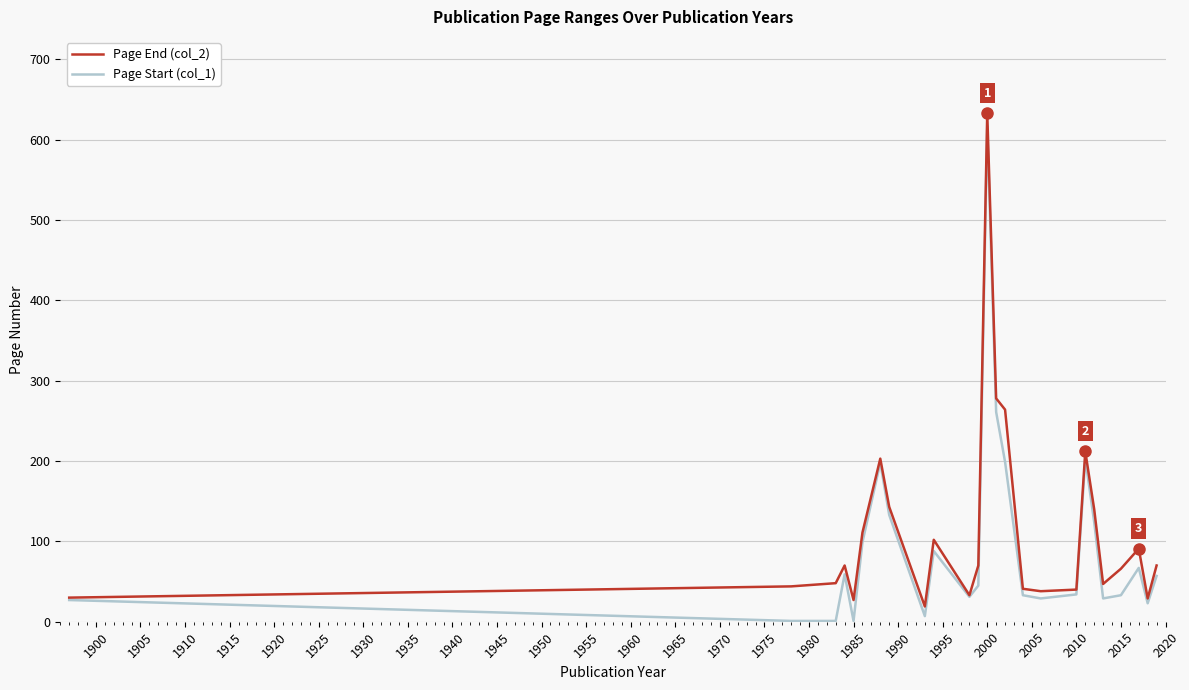

What is the greatest value displayed?

633